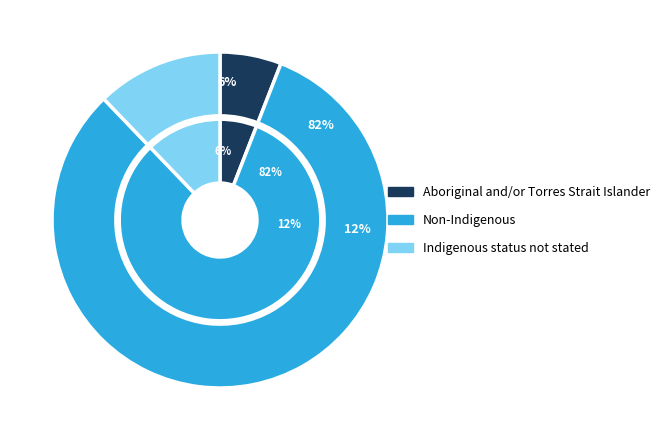

The Aboriginal and/or Torres Strait Islander slice represents 1% of the pie. True or false?

False